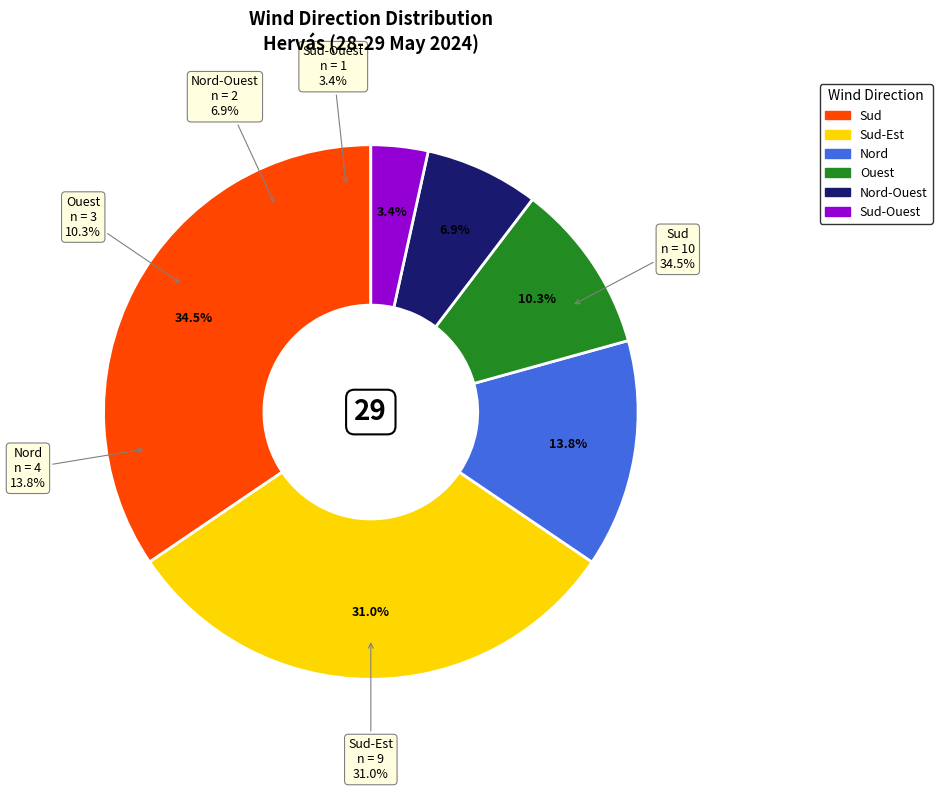

Combined, do Nord-Ouest and Nord account for over 50%?

No